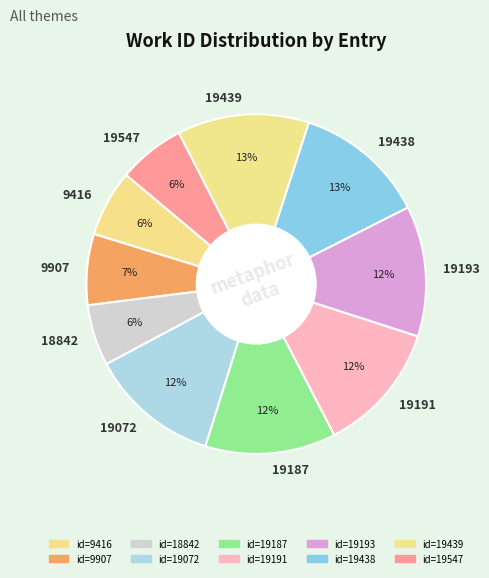

How many segments does this pie chart have?

10